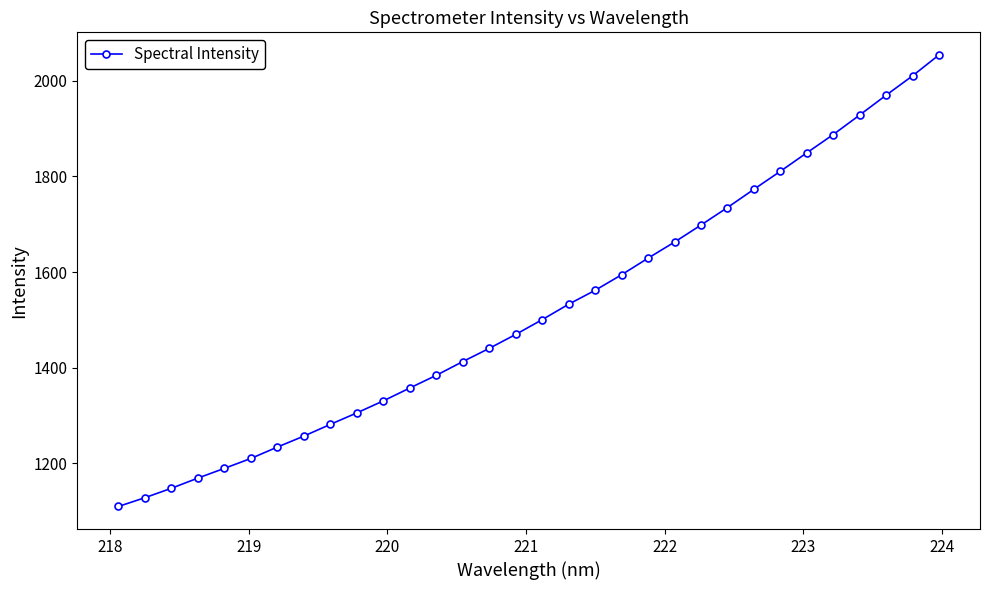

What is the average value?

1519.5